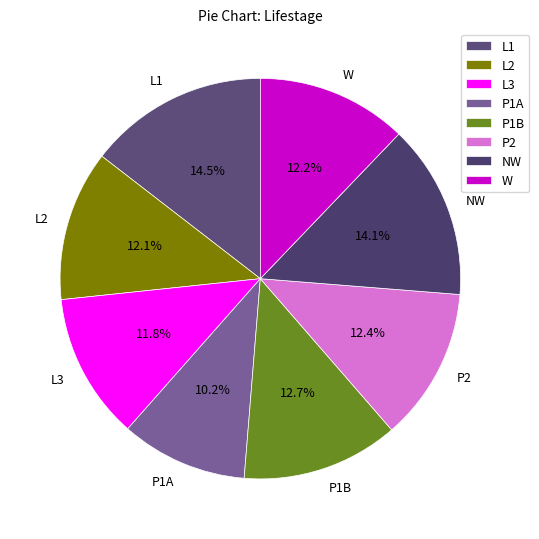

Count the number of slices in the pie.

8